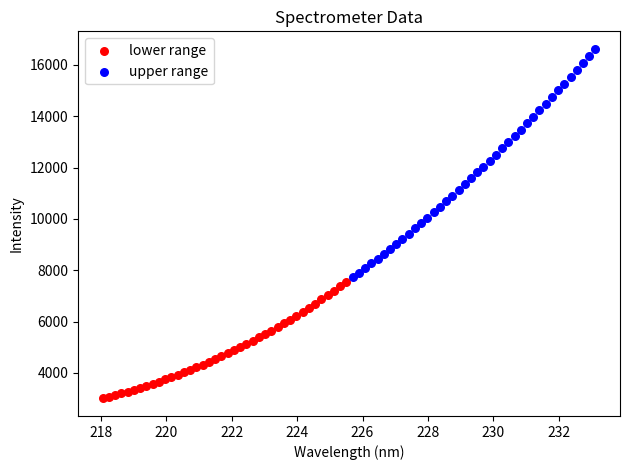

Which series reaches the minimum Y coordinate?

lower range